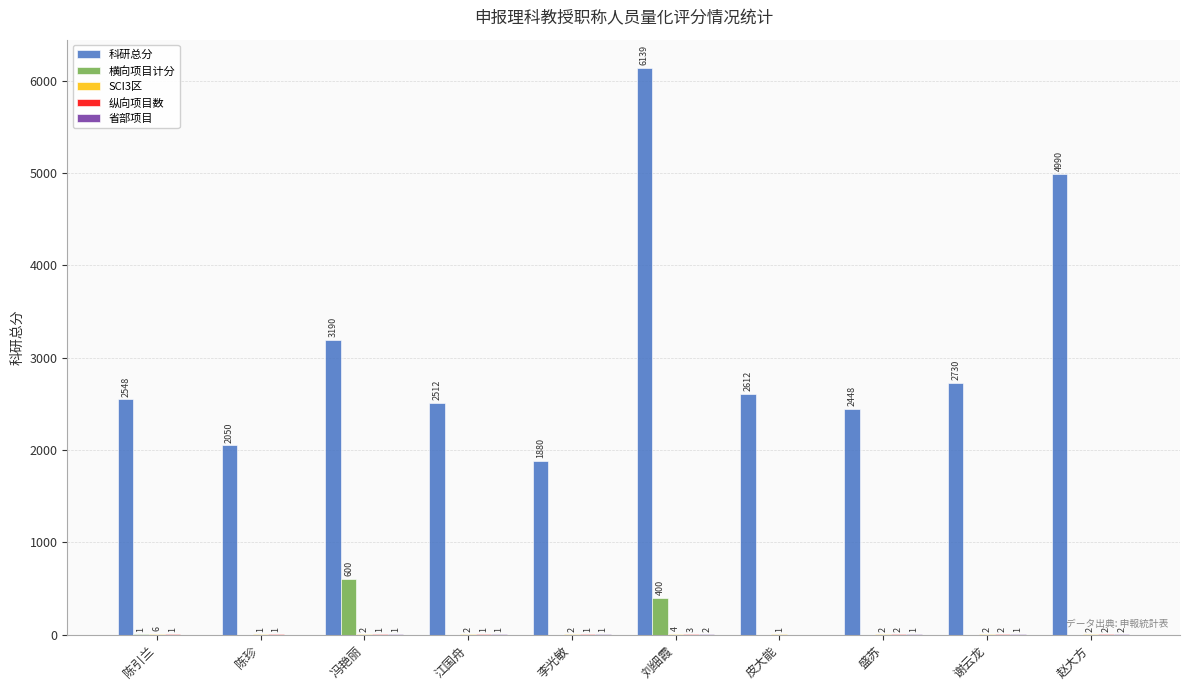

What is the spread (max minus min) of values at 陈珍?

2050.0